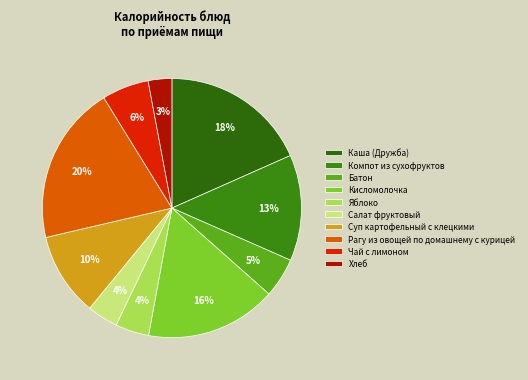

Combined, do Батон and Чай с лимоном account for over 50%?

No